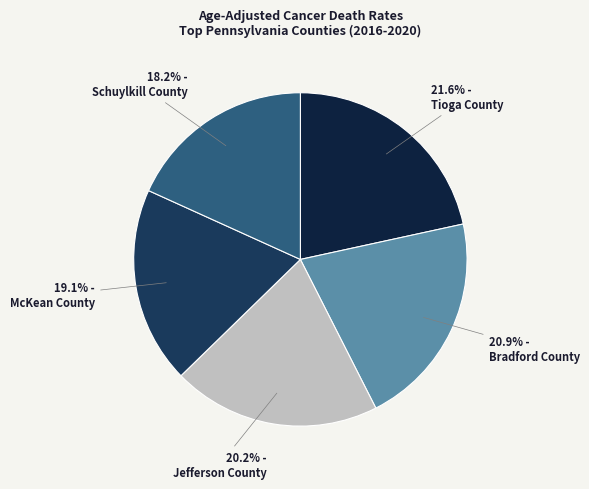

Which category has the smallest portion of the pie?

Schuylkill County